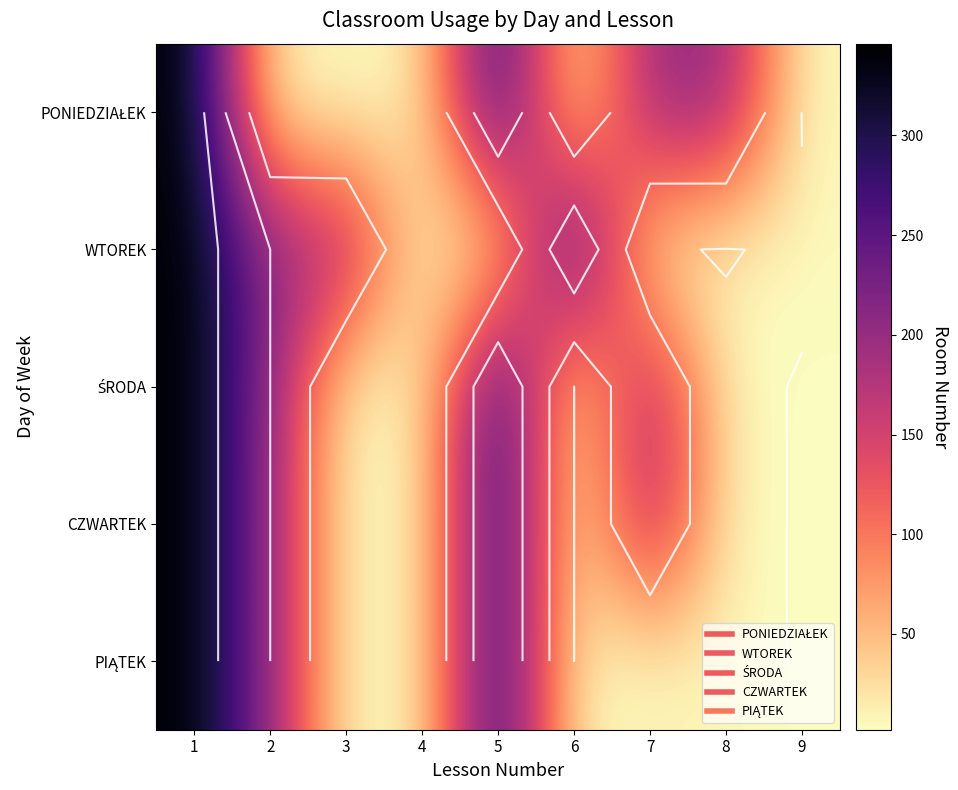

The value of CZWARTEK at 9 is 3. True or false?

False